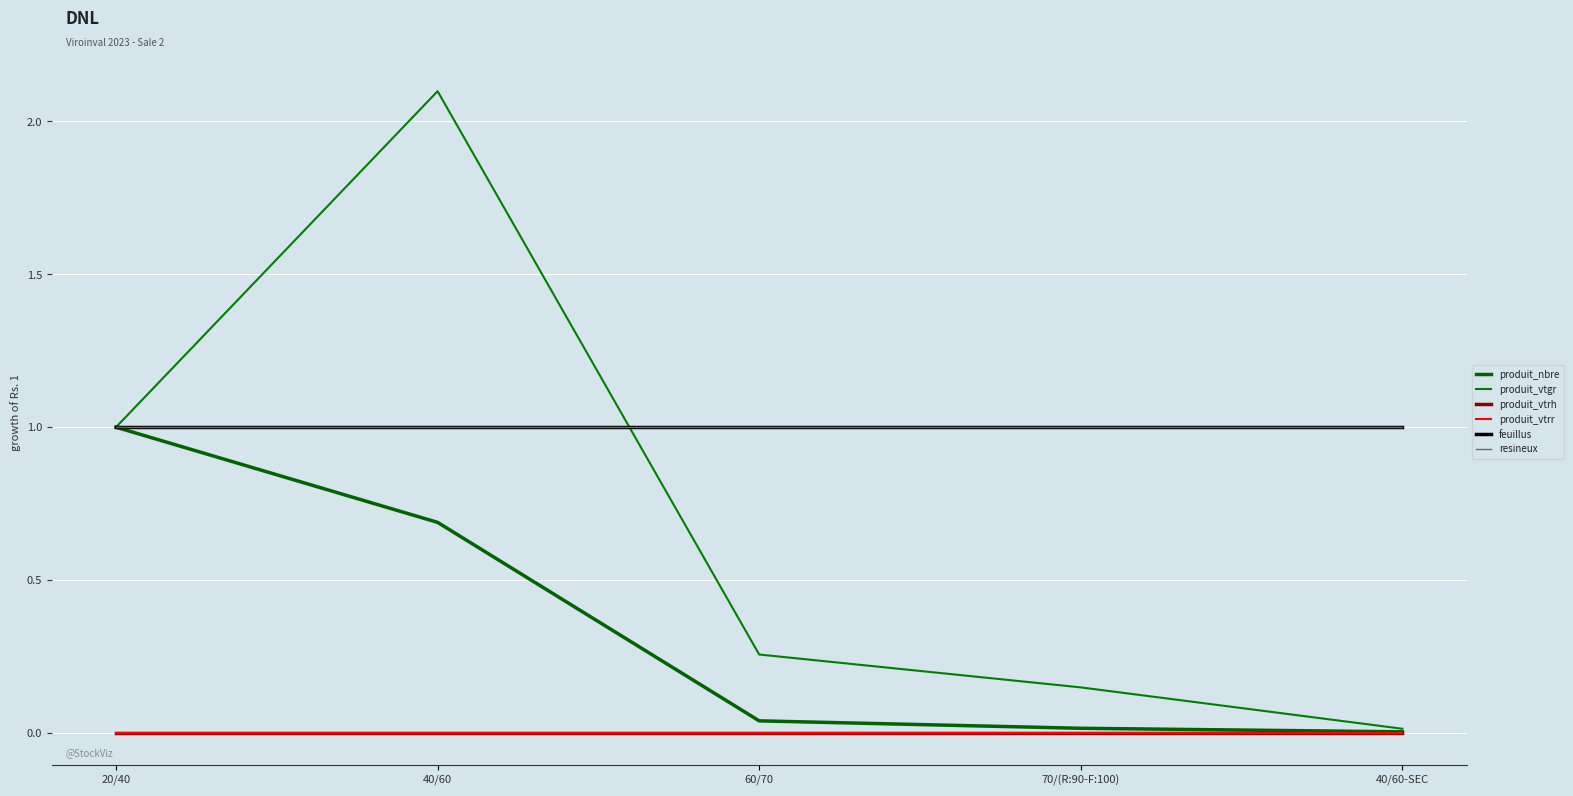

True or false: produit_vtrh has a value of 0.0 at 40/60.

True